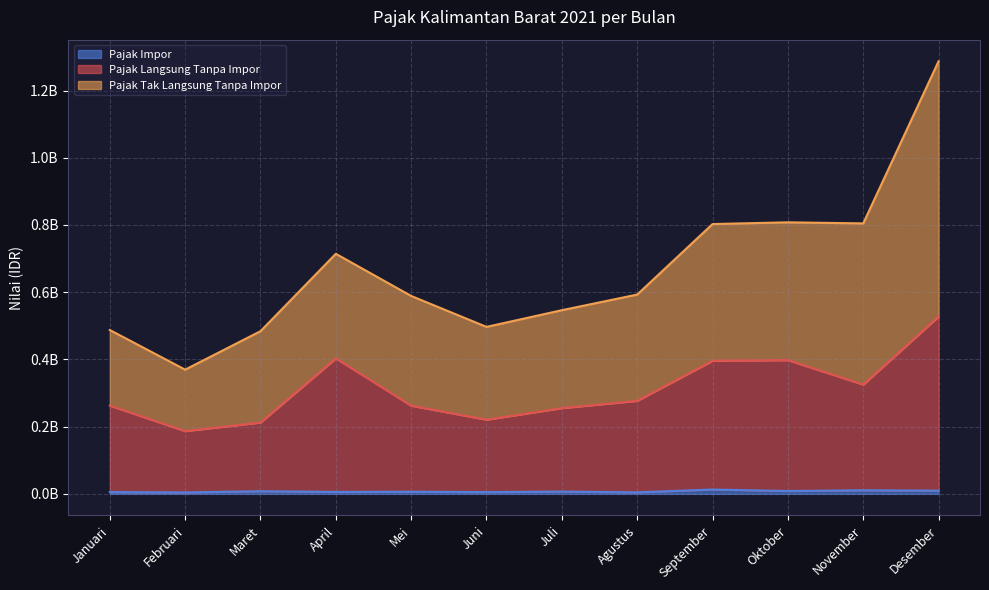

Is it true that Pajak Impor equals 6716659 at Juli?

True